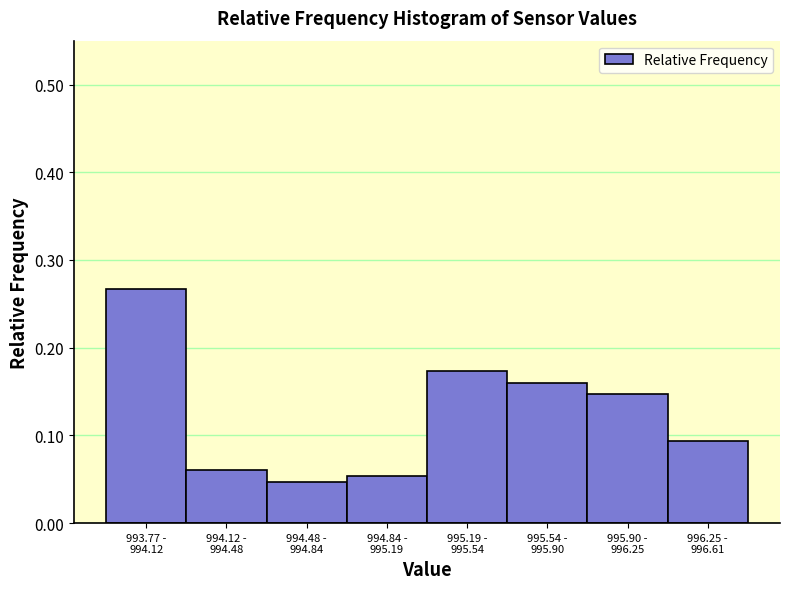

Count the values in the range 0 to 1.

8